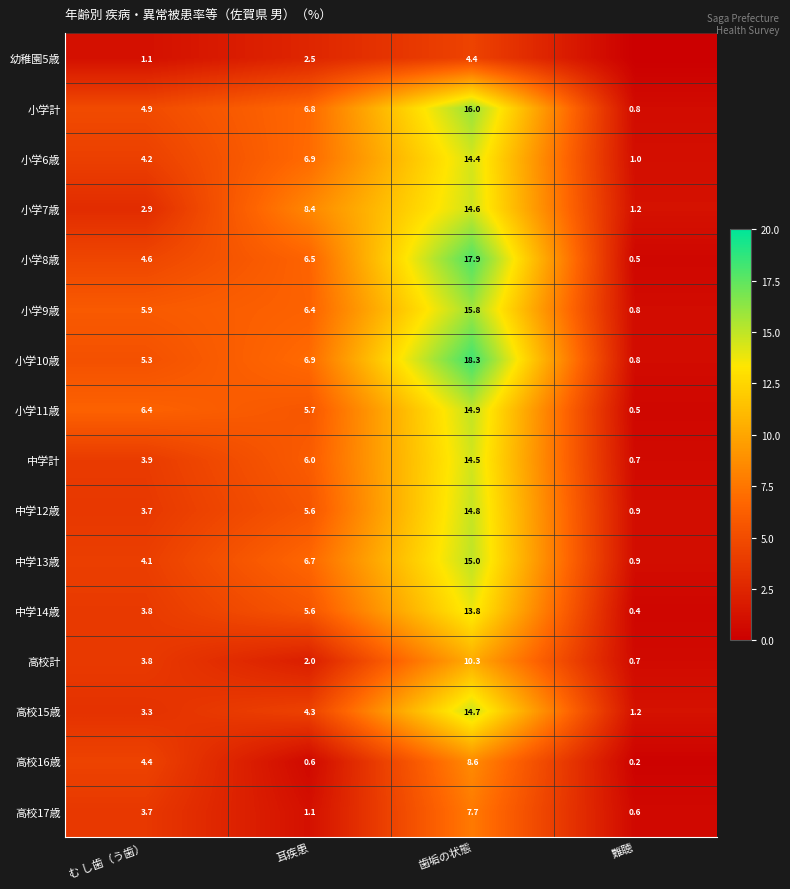

At which category is the sum across all series the highest?

歯垢の状態